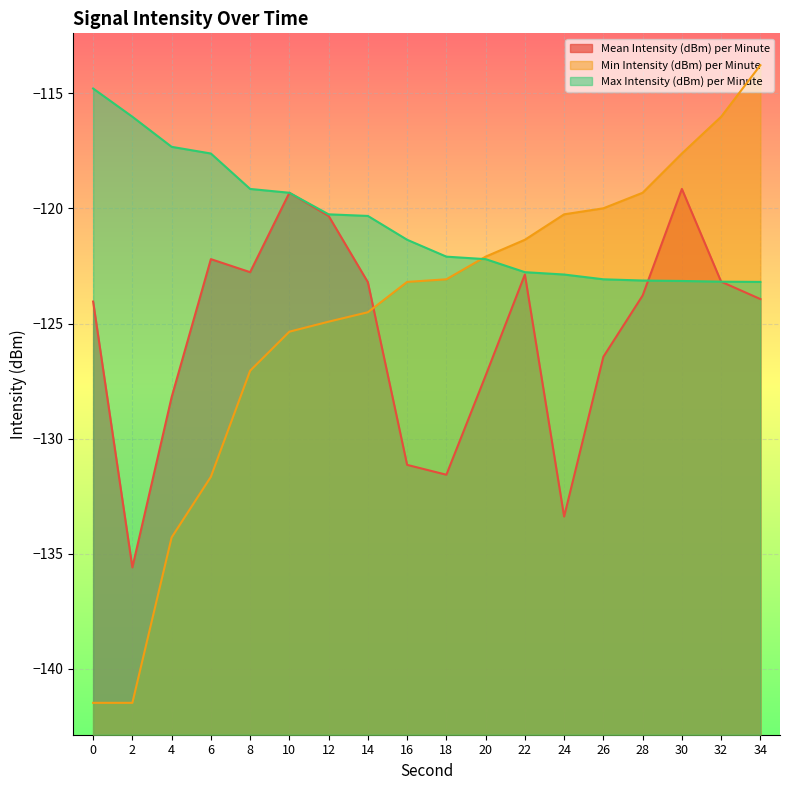

True or false: Min Intensity (dBm) per Minute has a value of -199.9 at 6.

False